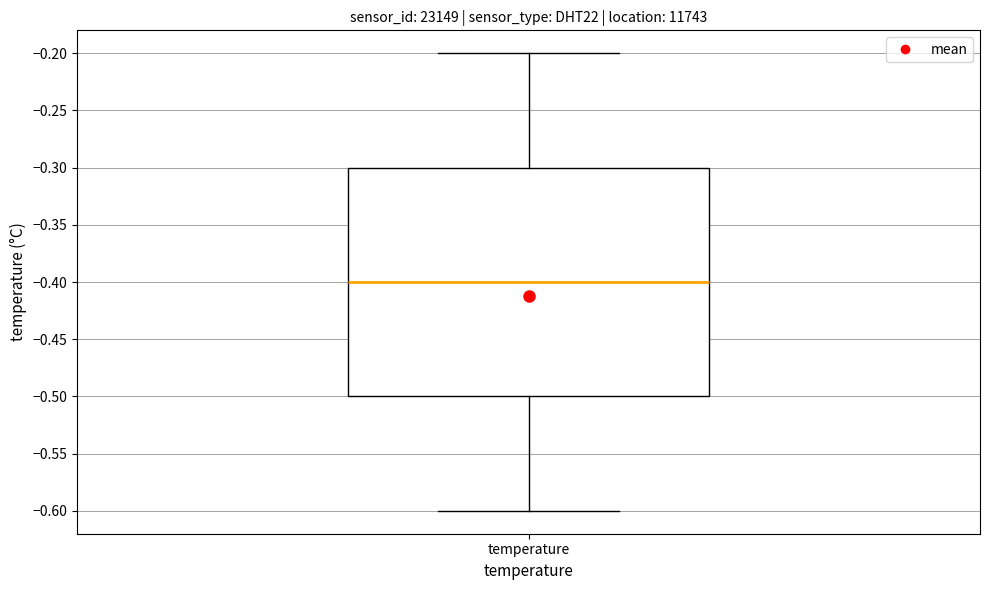

Where does the upper whisker of the box for temperature end on the y-axis? The values are not printed on the chart, so give them approximately, as read against the axis.

-0.2